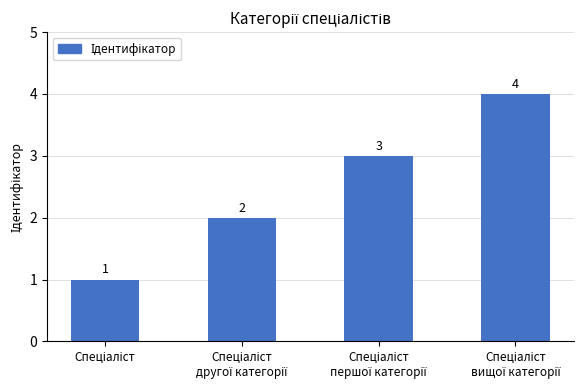

What is the difference between the maximum and minimum values?

3